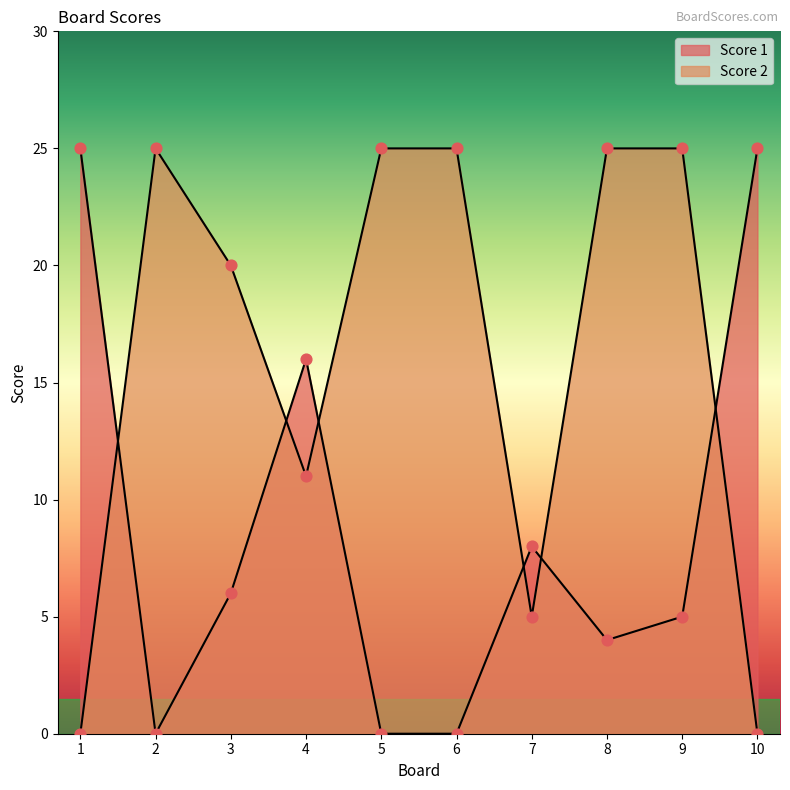

Which series has the largest total across all categories?

Score 2